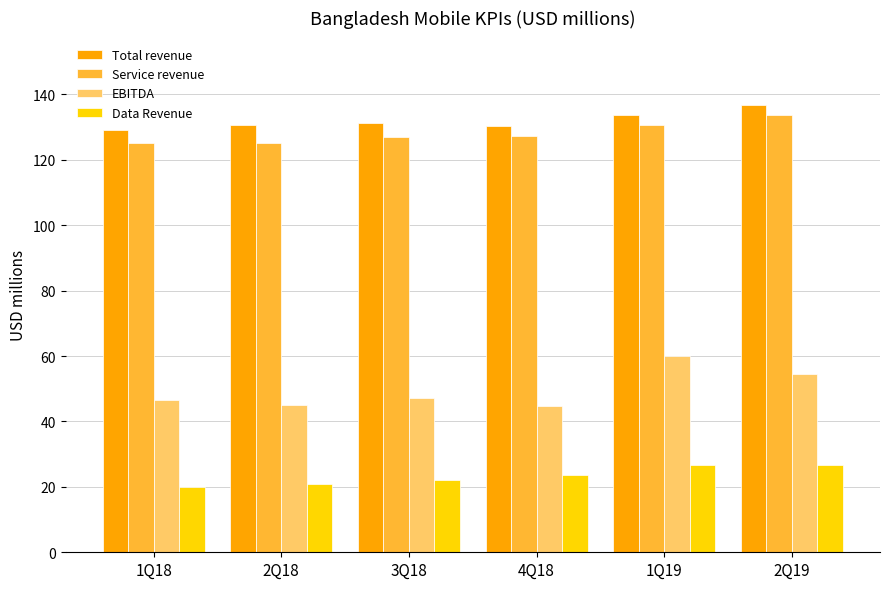

At how many categories does at least one series exceed 97?

6